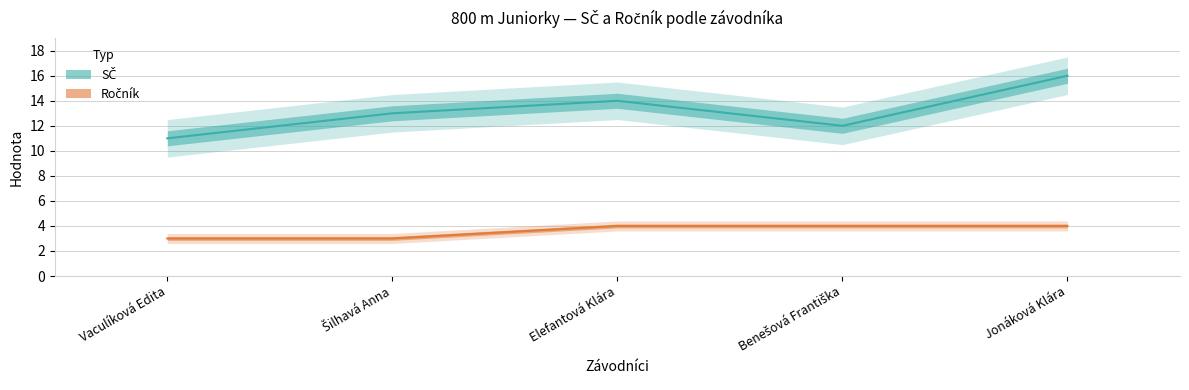

Which label corresponds to the largest value in the chart?

Jonáková Klára